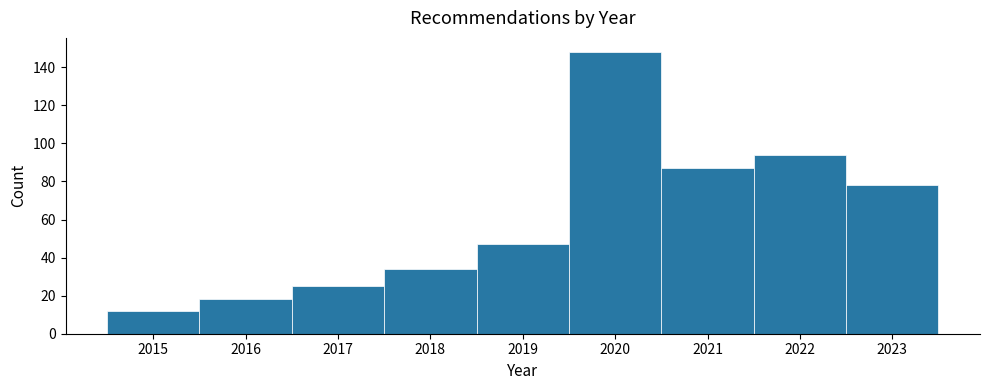

How tall is the bar that spans 2022.5 to 2023.5 on the x-axis? The values are not printed on the chart, so give them approximately, as read against the axis.

78